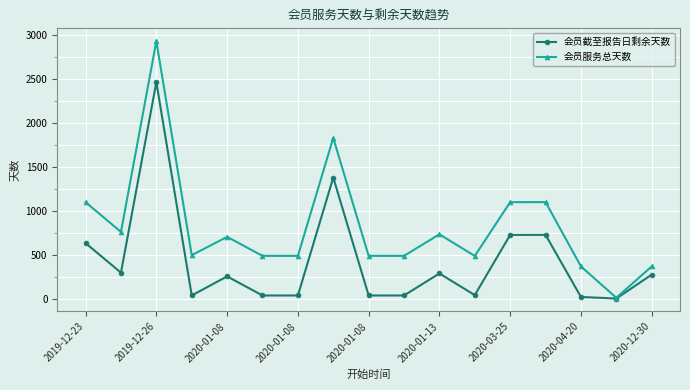

List the series in order of their overall mean, lowest first.

会员截至报告日剩余天数, 会员服务总天数